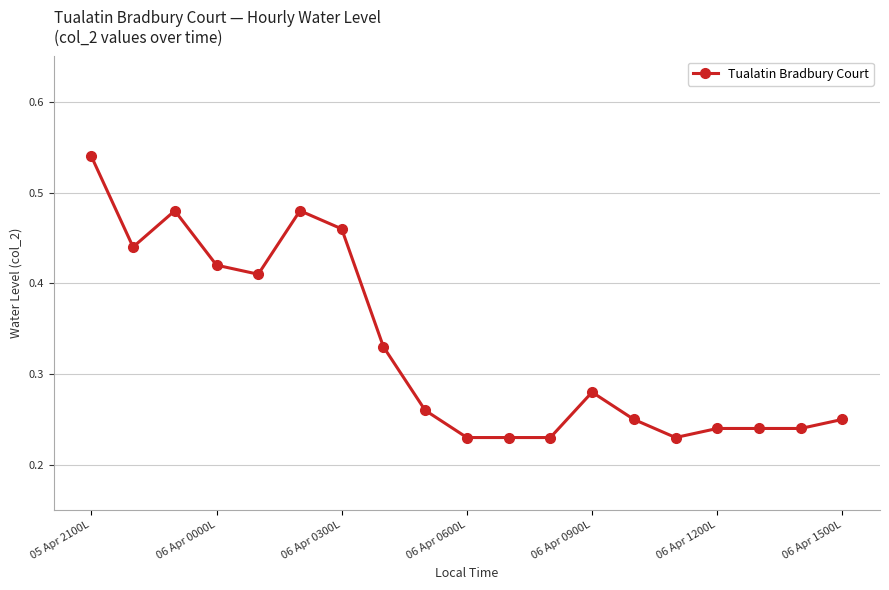

True or false: the data has more than 0 interior local peaks.

True